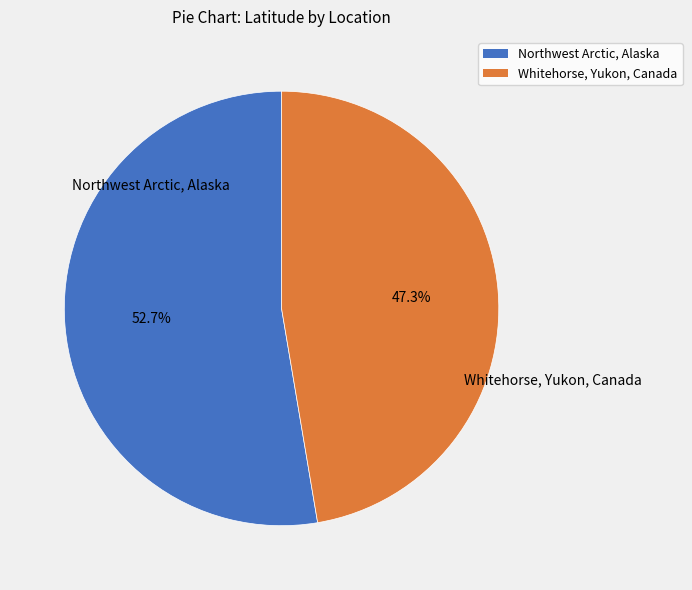

Rank the categories by value from lowest to highest.

Whitehorse, Yukon, Canada, Northwest Arctic, Alaska